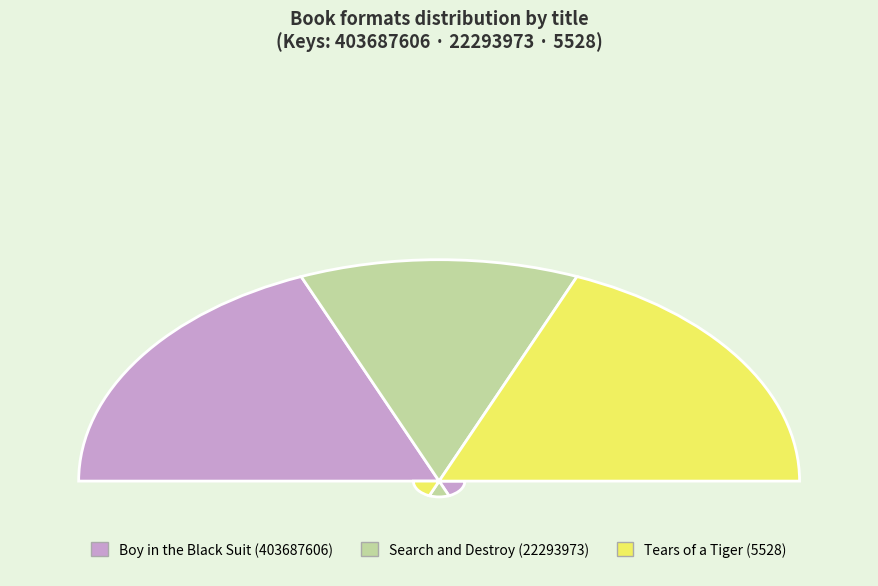

Which slice is the smallest?

Search and Destroy